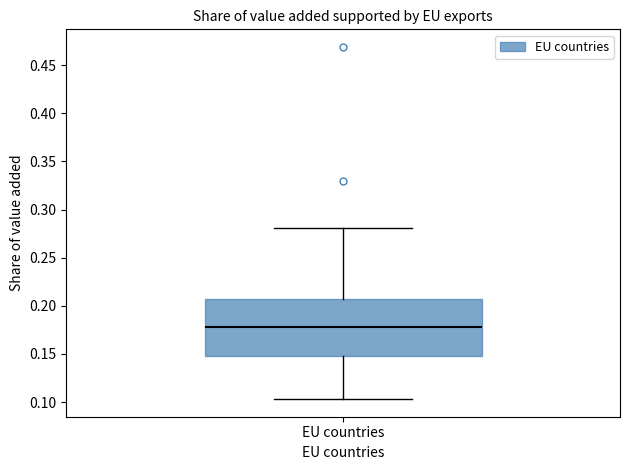

Read this box plot against the y-axis: the position of the median line, the range covered by the box, and the ends of both whiskers. The values are not printed on the chart, so give them approximately, as read against the axis.

median 0.180, box 0.150 to 0.205, whiskers 0.105 to 0.280